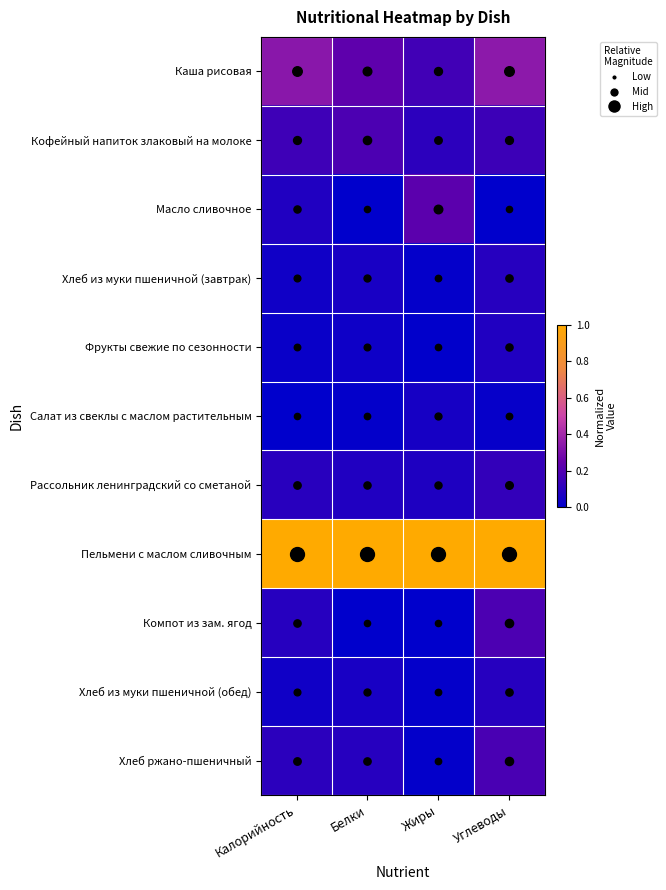

At which category is the sum across all series the highest?

Углеводы